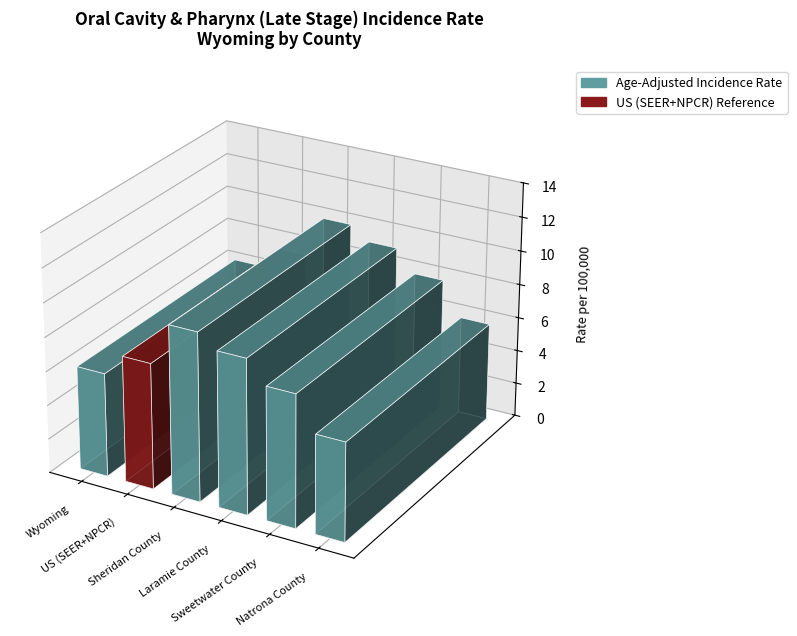

What is the maximum value shown in the chart?

9.9